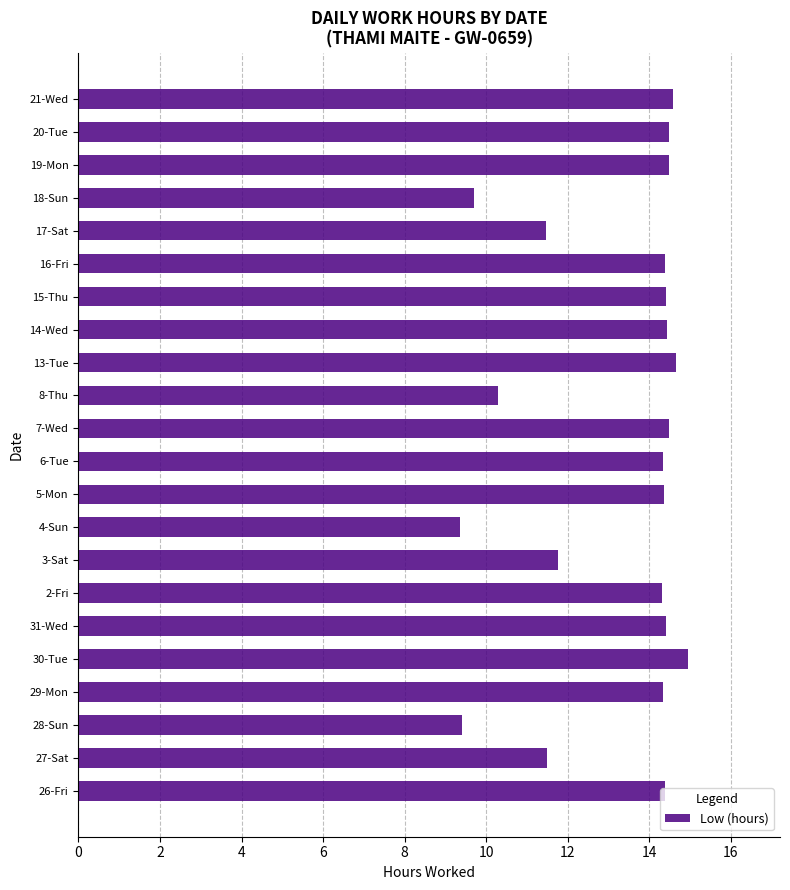

True or false: the data shows 8.9 at 7-Wed.

False